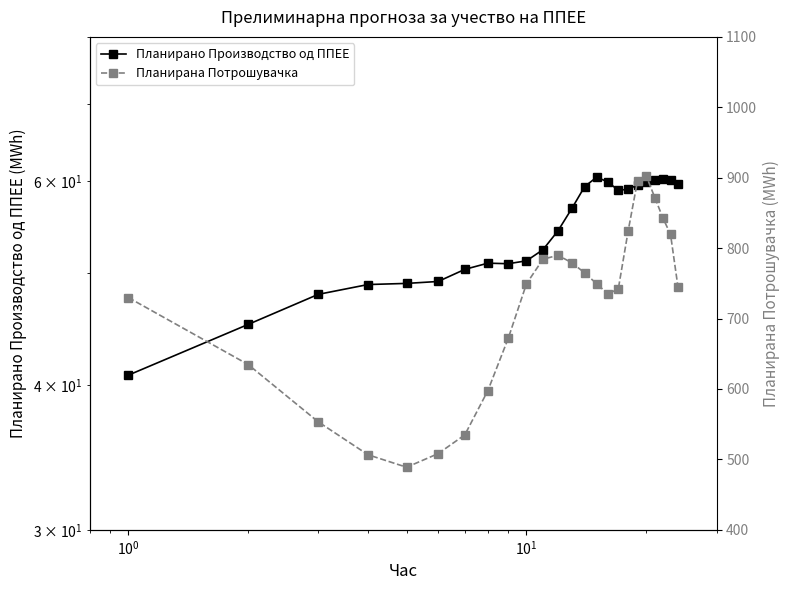

Does the chart have visible grid lines?

No